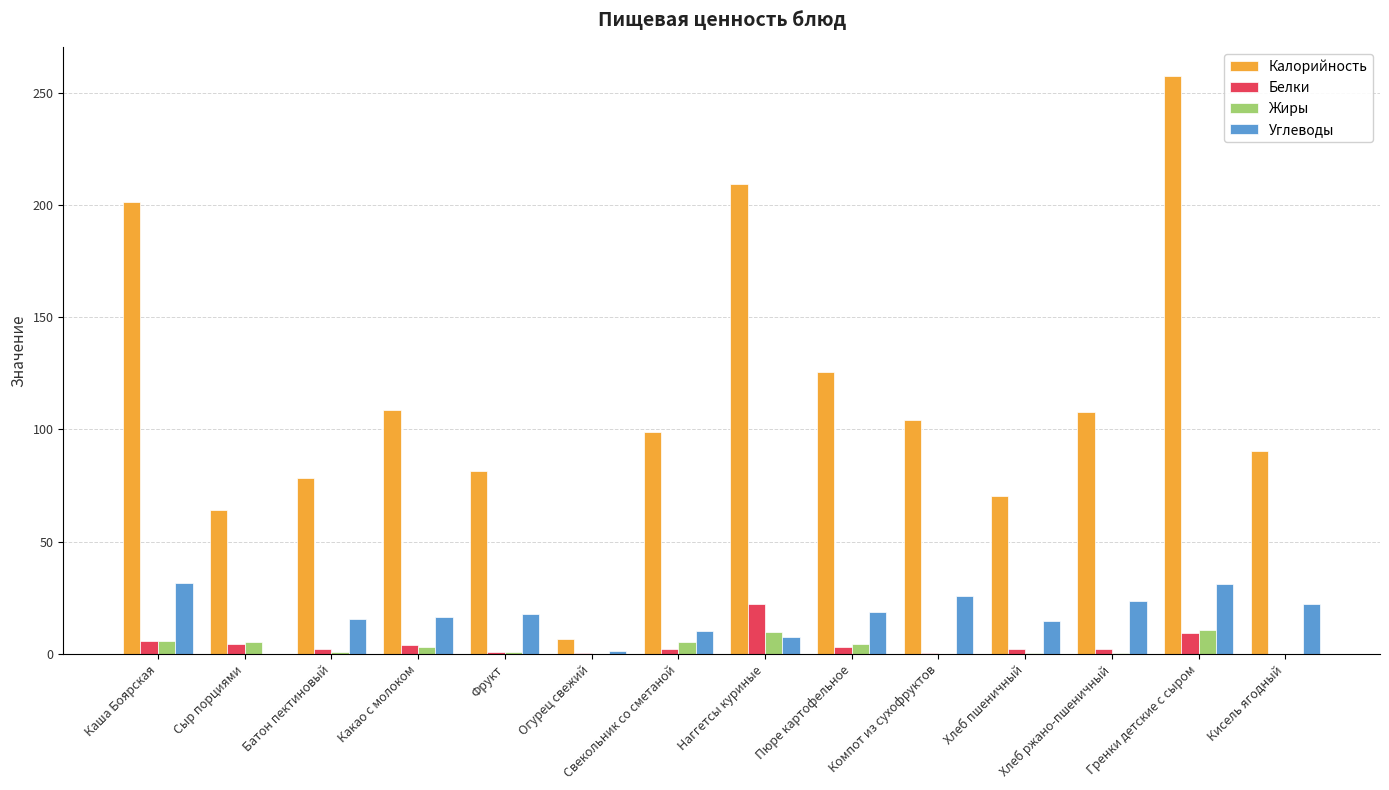

What is the maximum value for Белки?

22.3